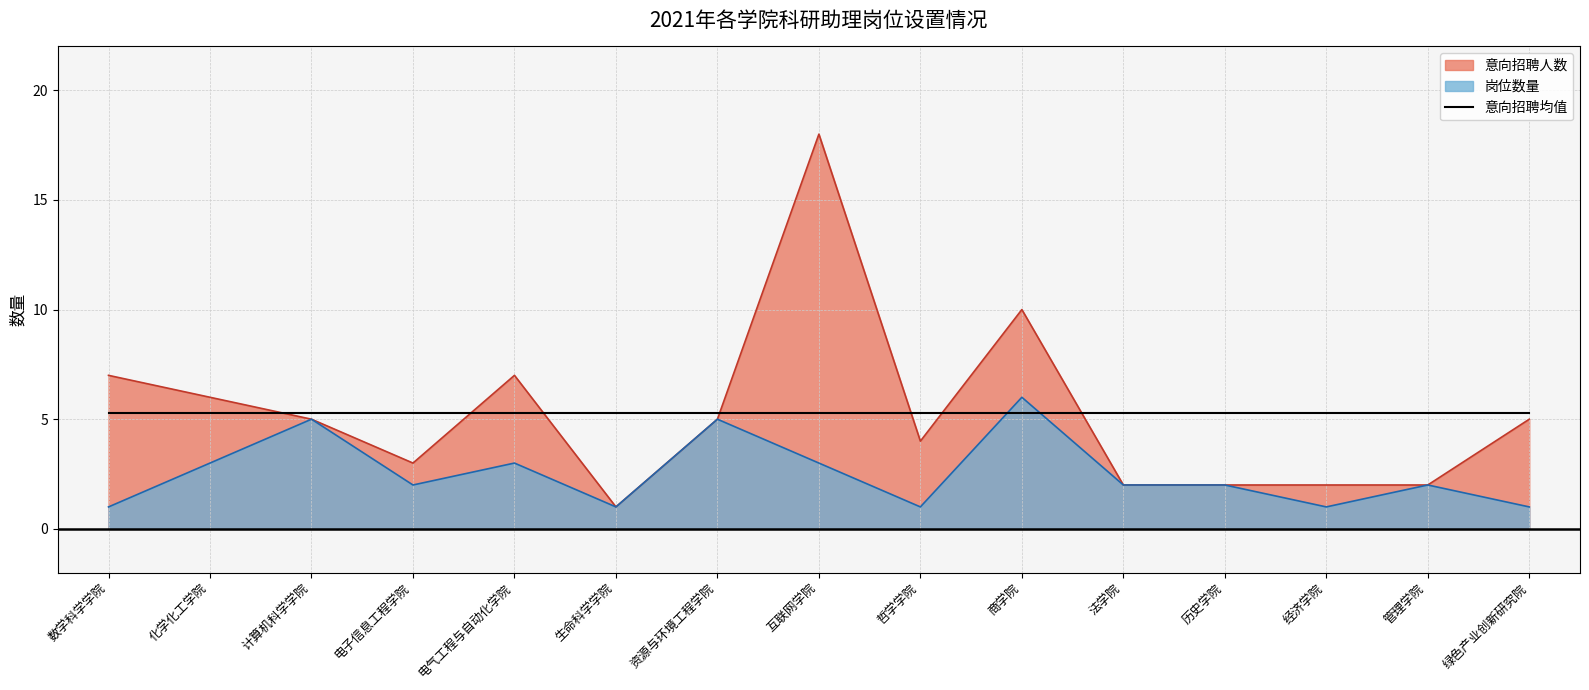

What is the label of the 12th point from the left?

历史学院